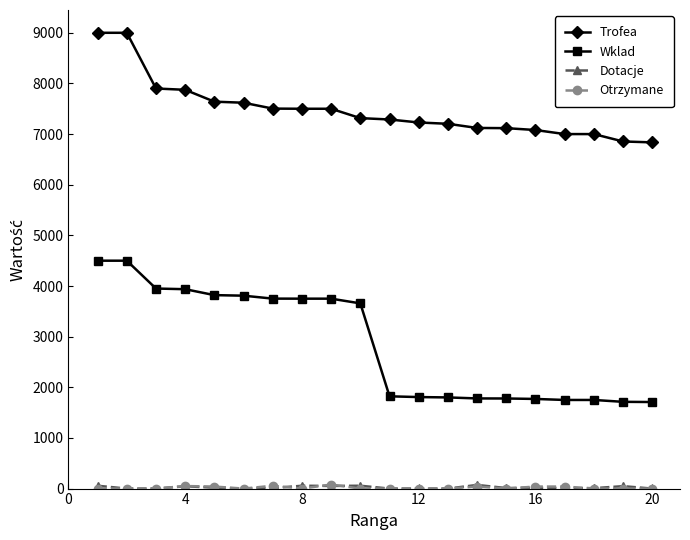

Which series has the largest range (max minus min)?

Wklad